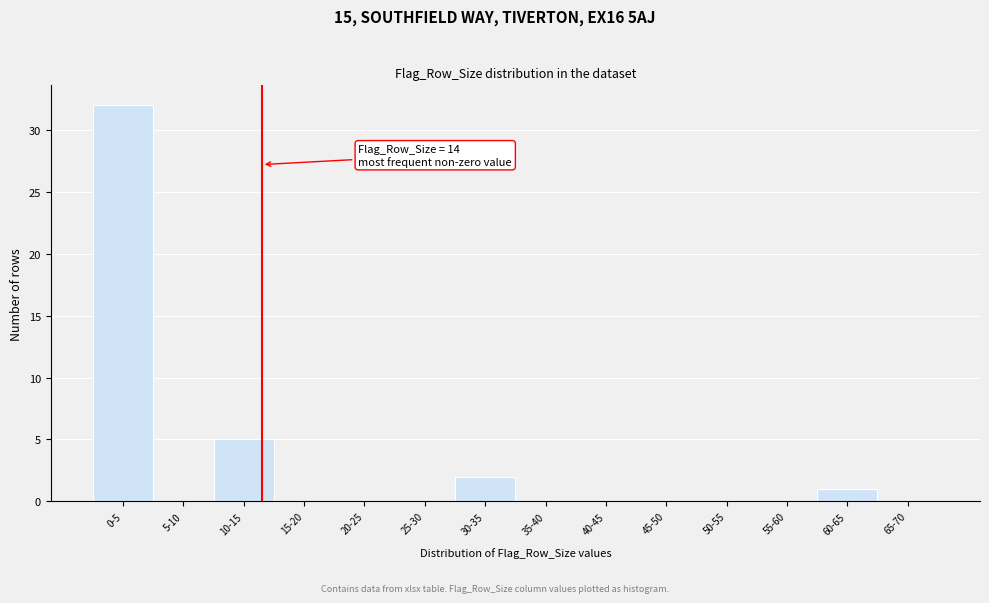

Reading left to right, extract all data points from this chart.

0-5=32	5-10=0	10-15=5	15-20=0	20-25=0	25-30=0	30-35=2	35-40=0	40-45=0	45-50=0	50-55=0	55-60=0	60-65=1	65-70=0